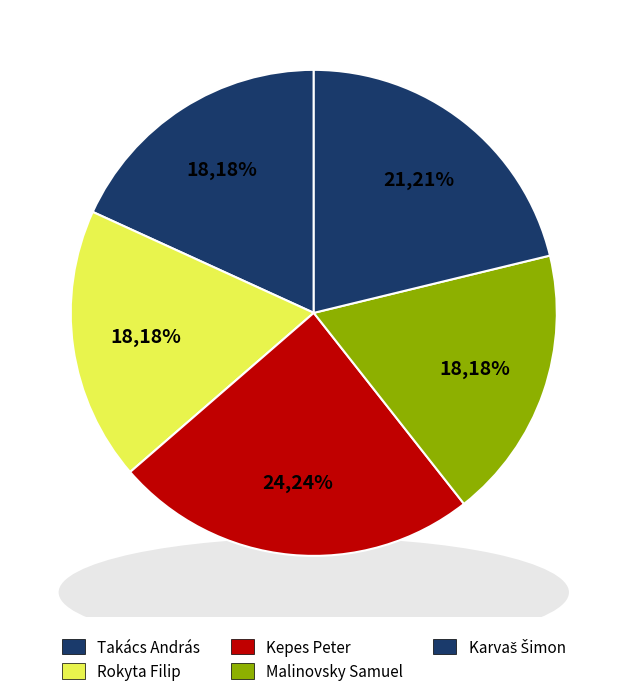

Do Karvaš Šimon and Takács András together represent more than half of the pie?

No